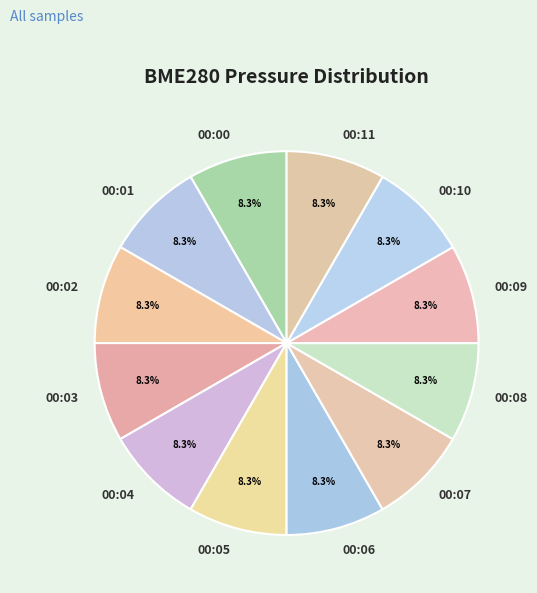

Is there any slice that represents more than half of the pie?

No